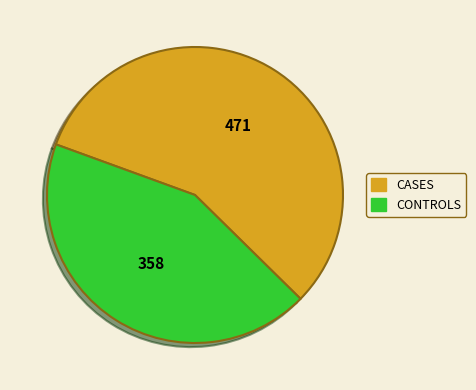

Is it true that CONTROLS is 35% of the pie?

False